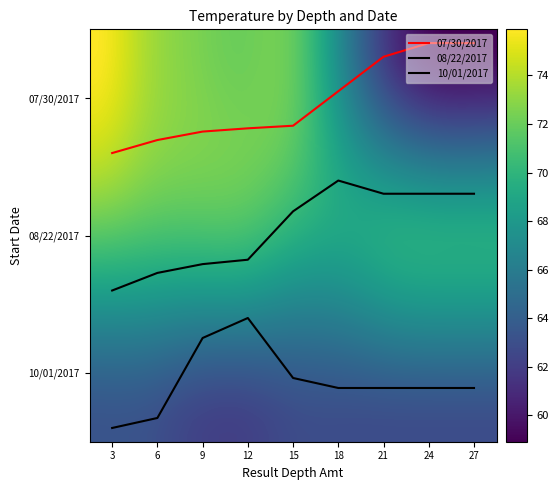

Does the chart display data point markers on the line(s)?

No